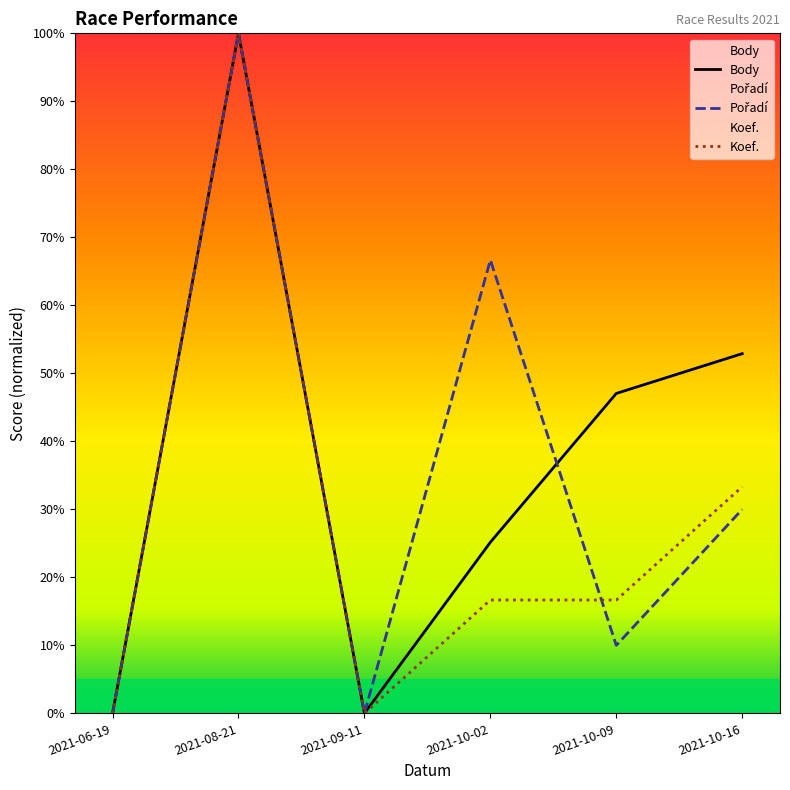

At how many categories does at least one series exceed 29?

4